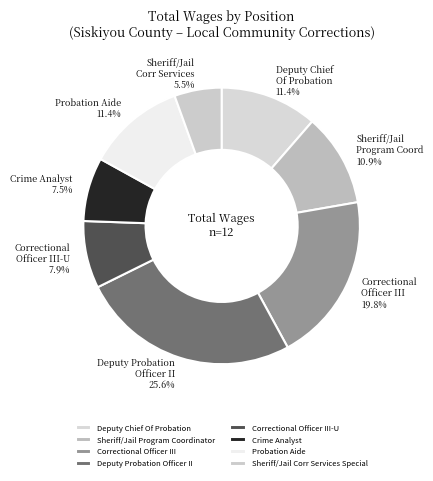

Which slice is the largest?

Deputy Probation Officer II